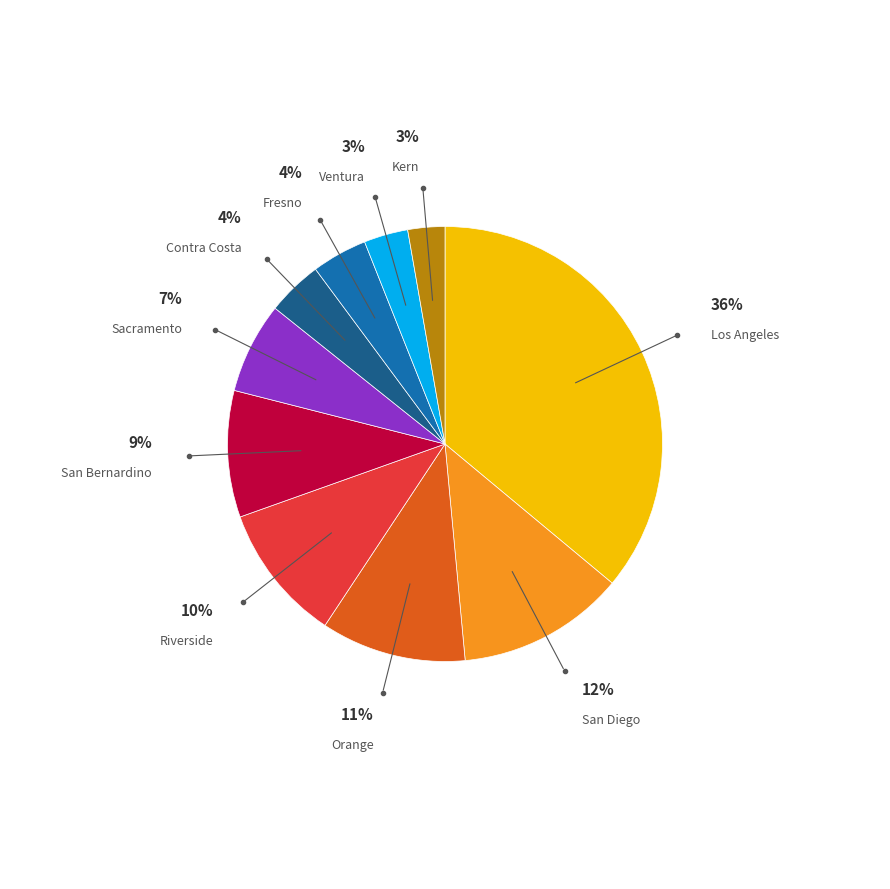

To the nearest percent, what is the average slice percentage?

10%